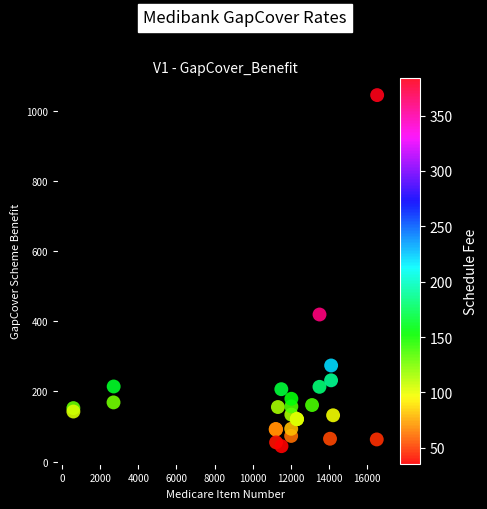

What Y value in the scatter plot is closest to 544?

419.5